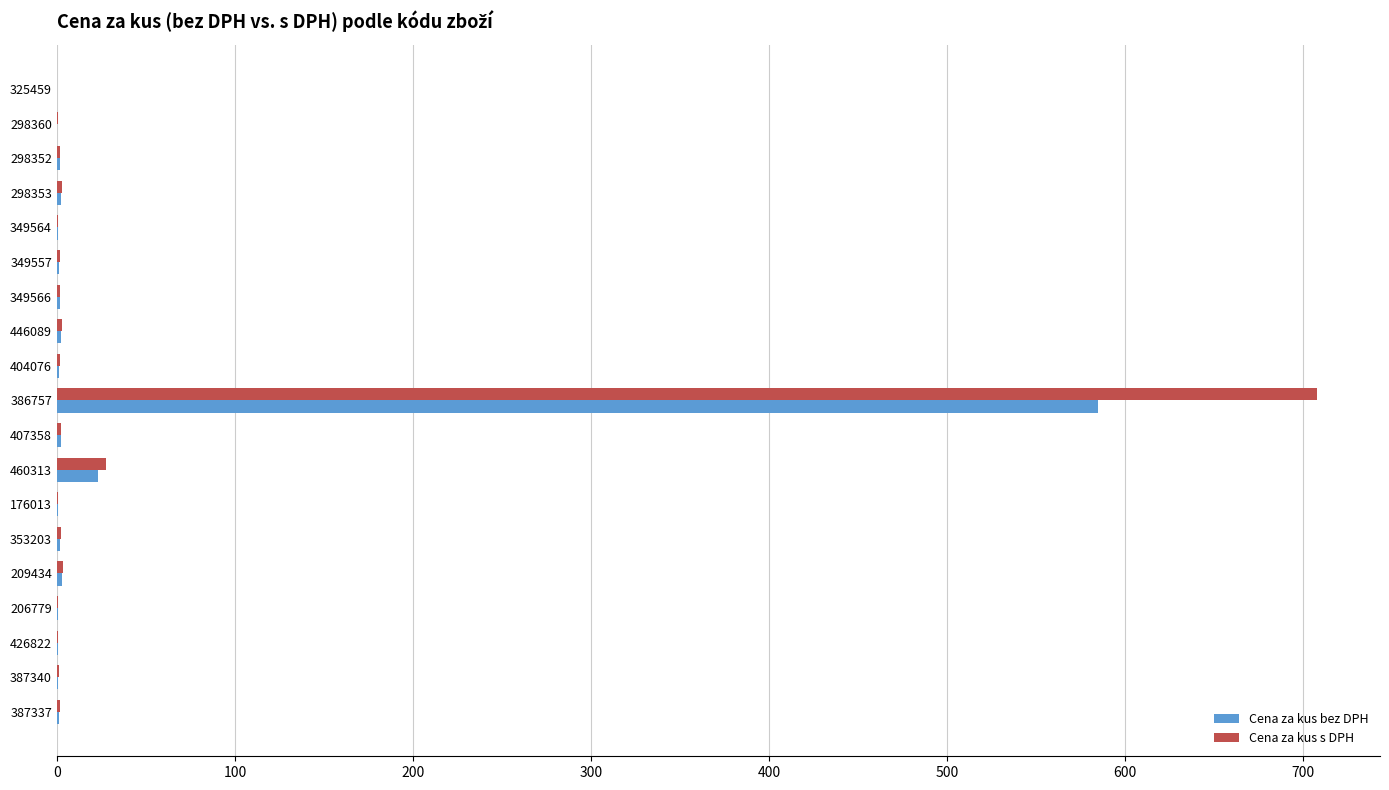

What is the maximum value shown in the chart?

707.9